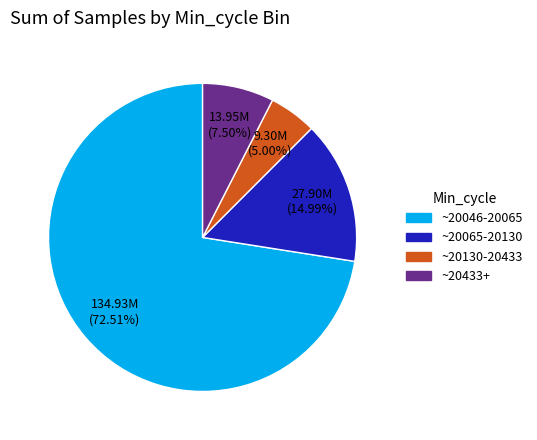

How many segments does this pie chart have?

4